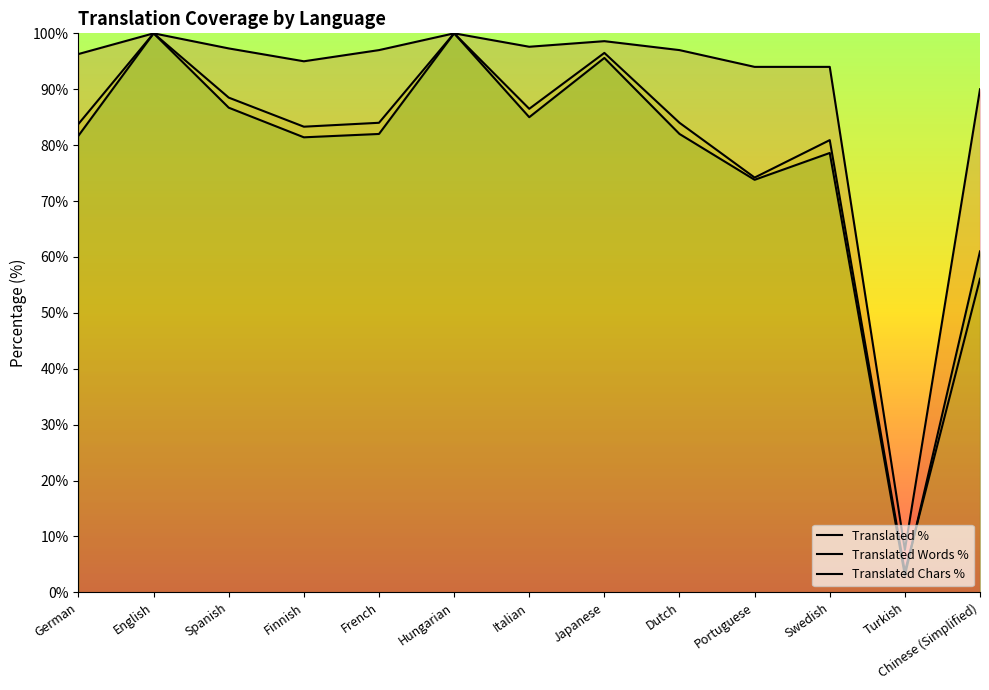

At which label does translated_words_percent reach its minimum?

Turkish